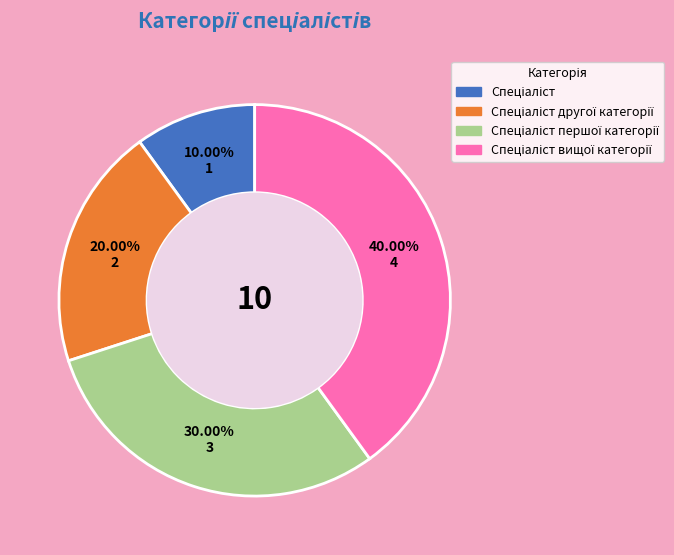

To the nearest percent, what is the difference between the largest and smallest slice percentages?

30%